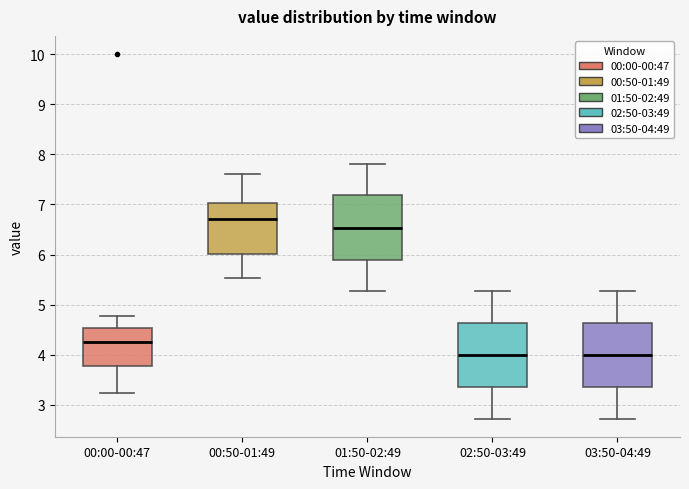

Which box has the highest median line?

00:50-01:49